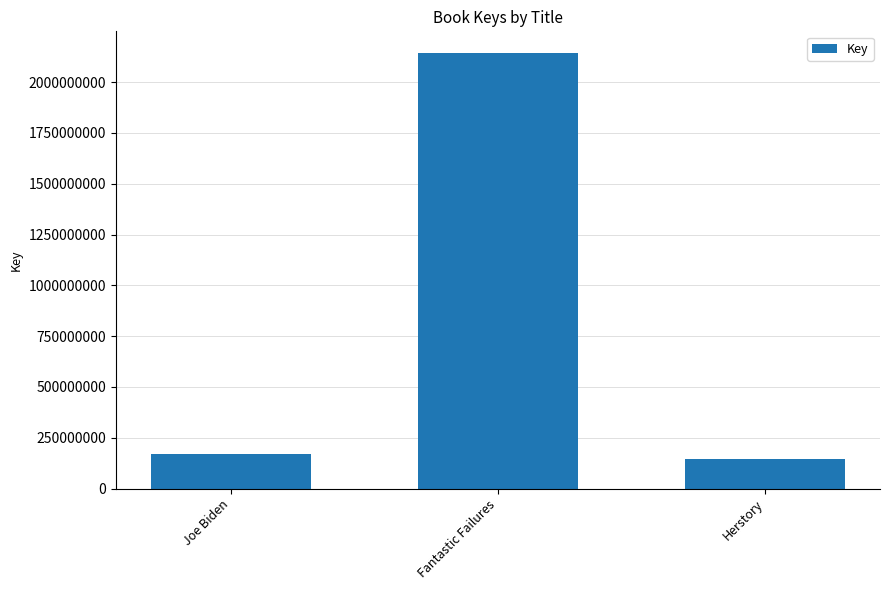

At which category does the chart reach its peak across all series?

Fantastic Failures